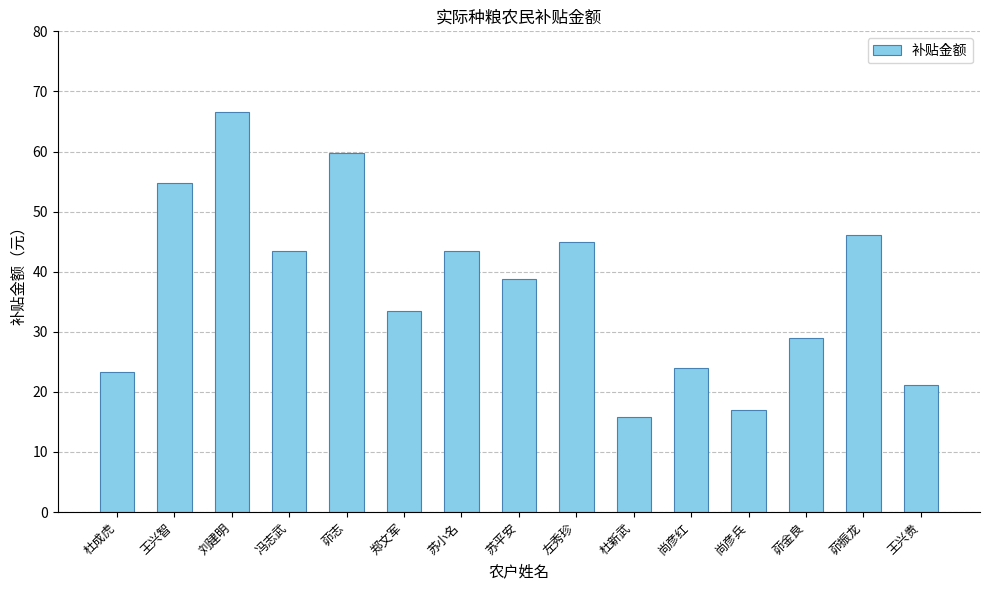

Which has a higher value, 刘建明 or 杜成虎?

刘建明